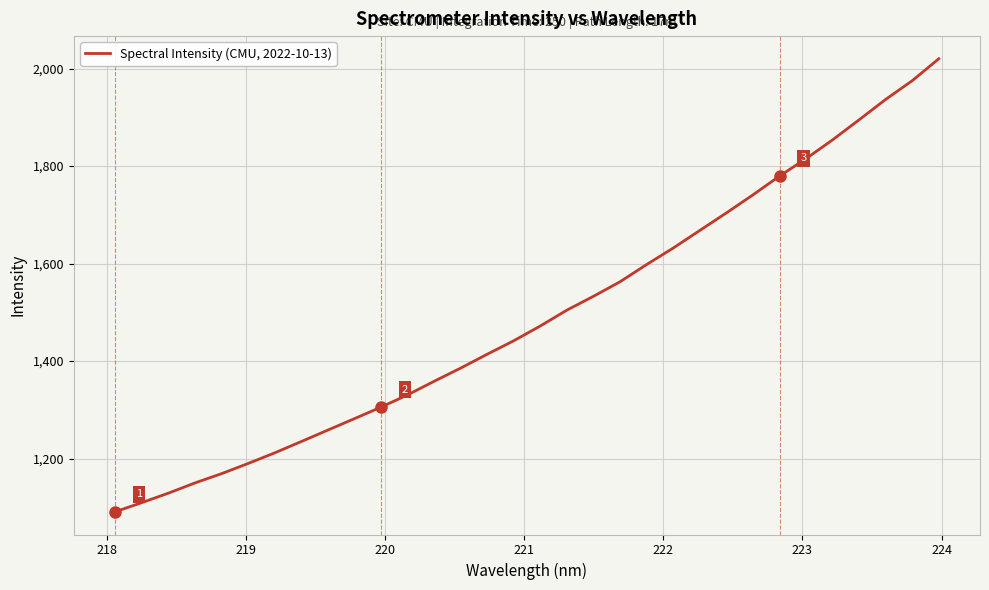

What is the sum of all values?

47753.3